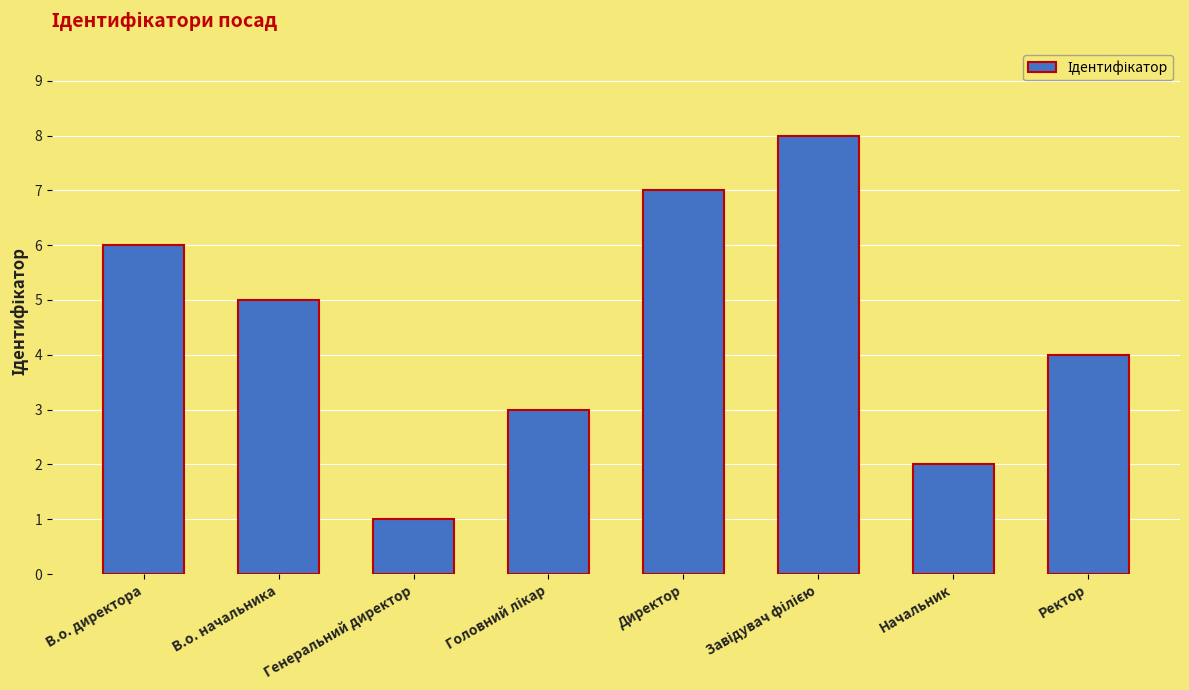

Are the bars grouped side by side (vs. stacked)?

No